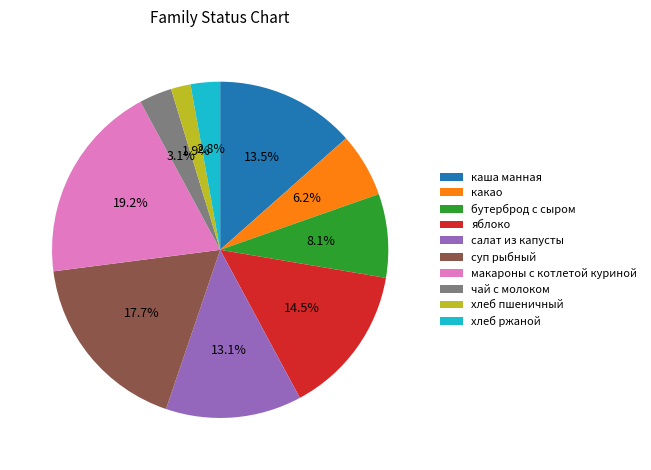

How many segments does this pie chart have?

10